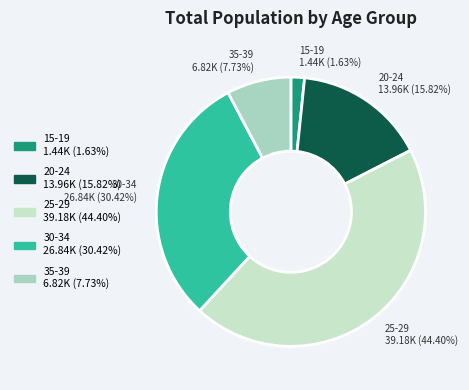

How many segments does this pie chart have?

5